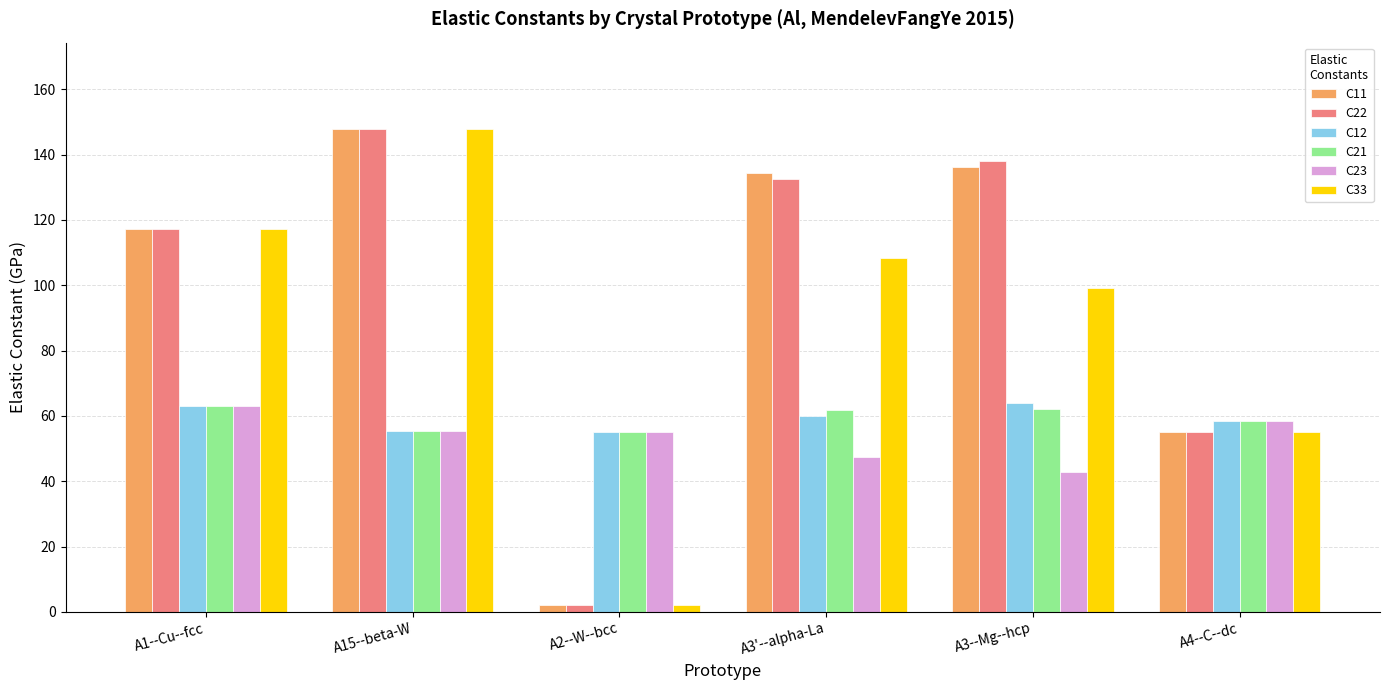

Read the C33 value at A3'--alpha-La.

108.3